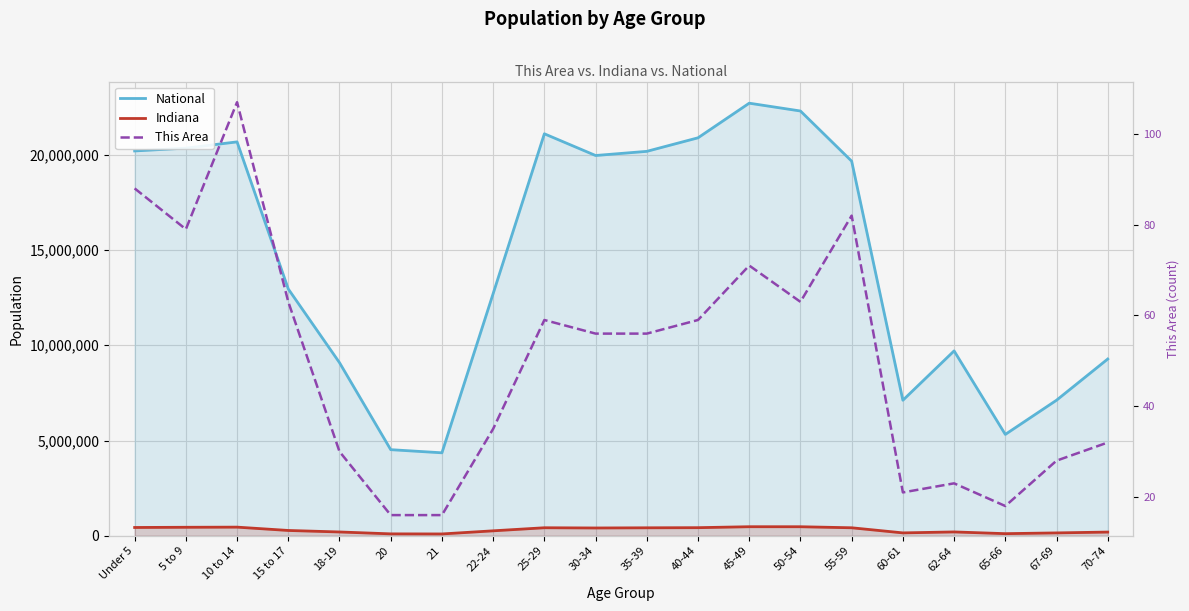

At which label does Indiana reach its peak?

45-49